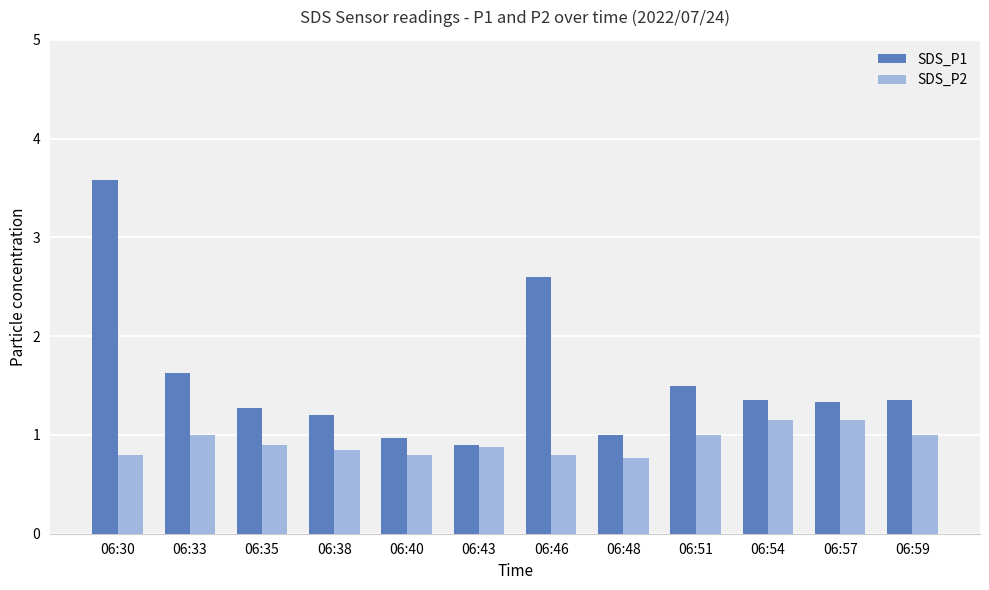

What is the difference between the SDS_P2 values at 06:43 and 06:59?

0.1